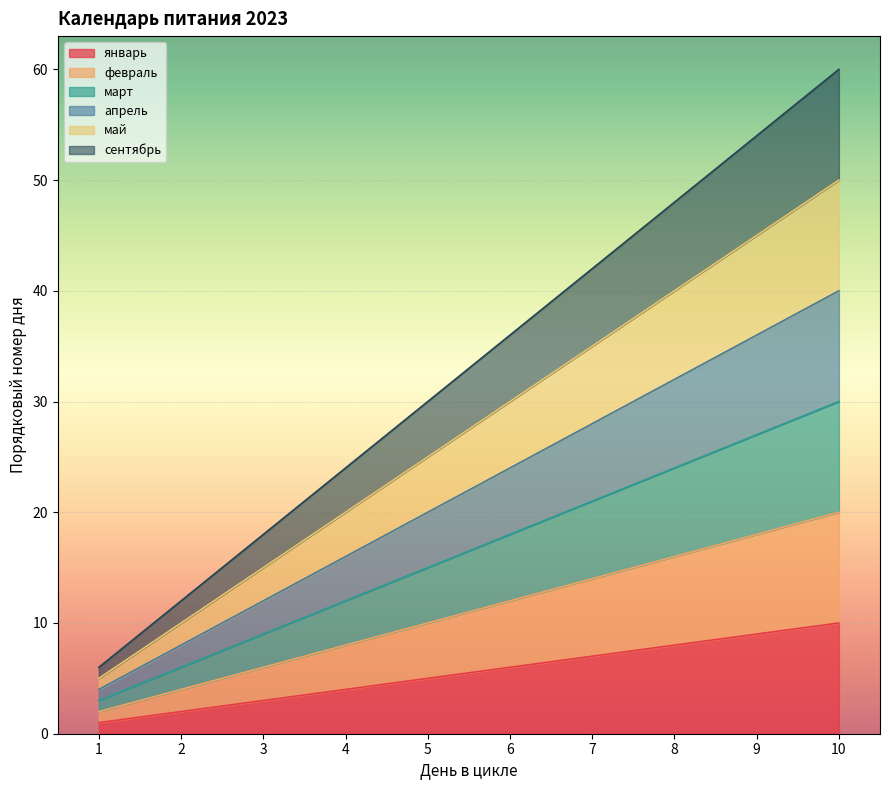

Is the value of январь at 5 greater than the value of сентябрь at 7?

No